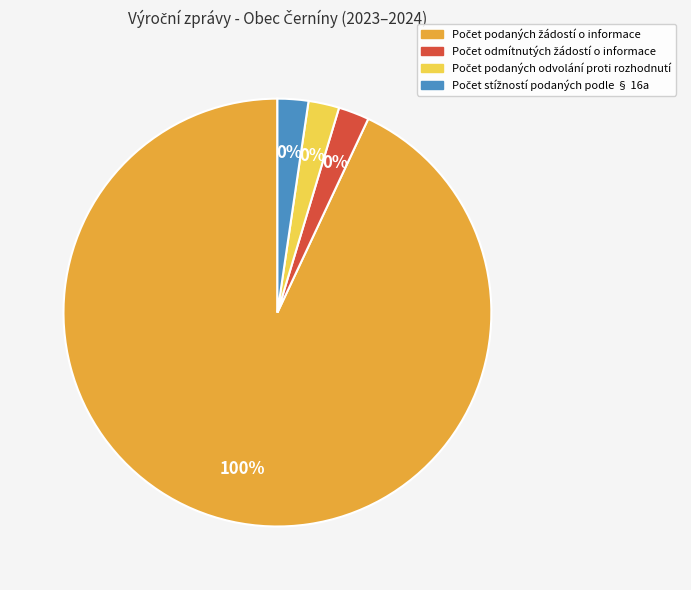

Is Počet stížností podaných podle § 16a the majority of the pie?

No